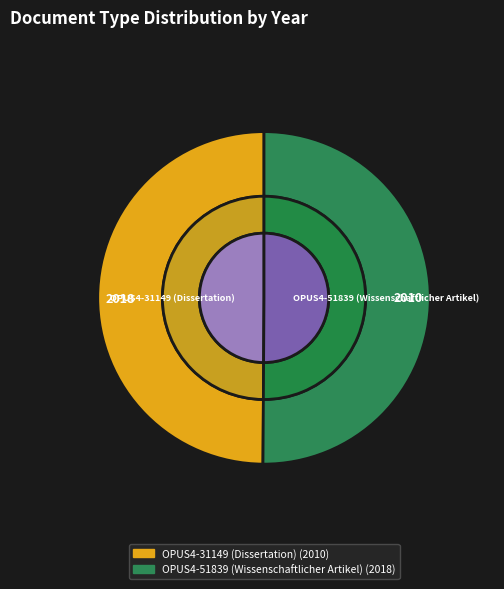

How many slices are in this pie chart?

2